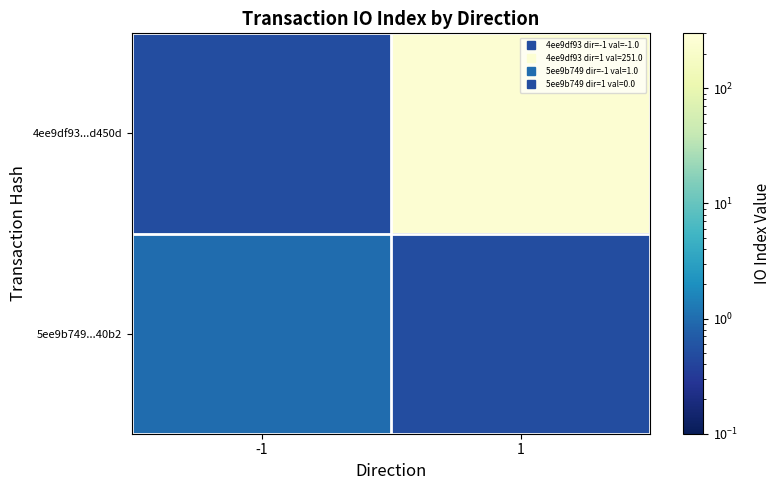

Which series has the largest range (max minus min)?

4ee9df93...d450d